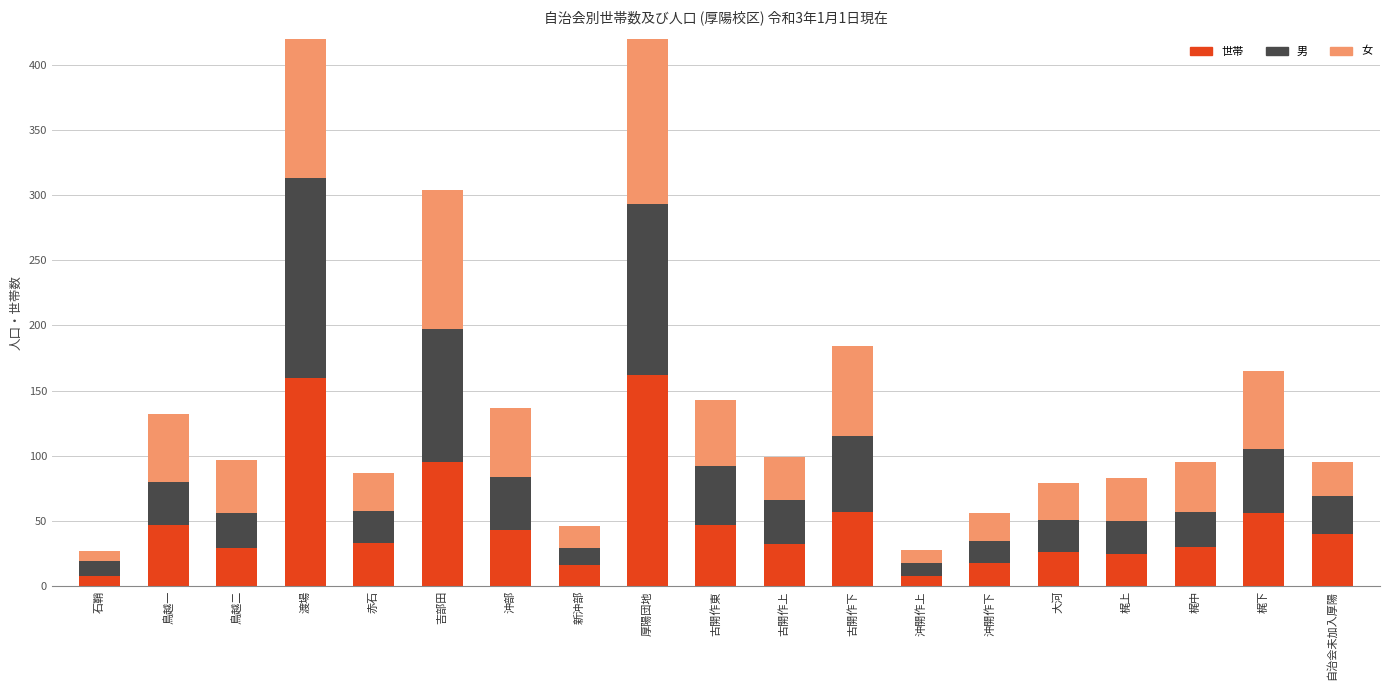

How many bars are there in each group?

3